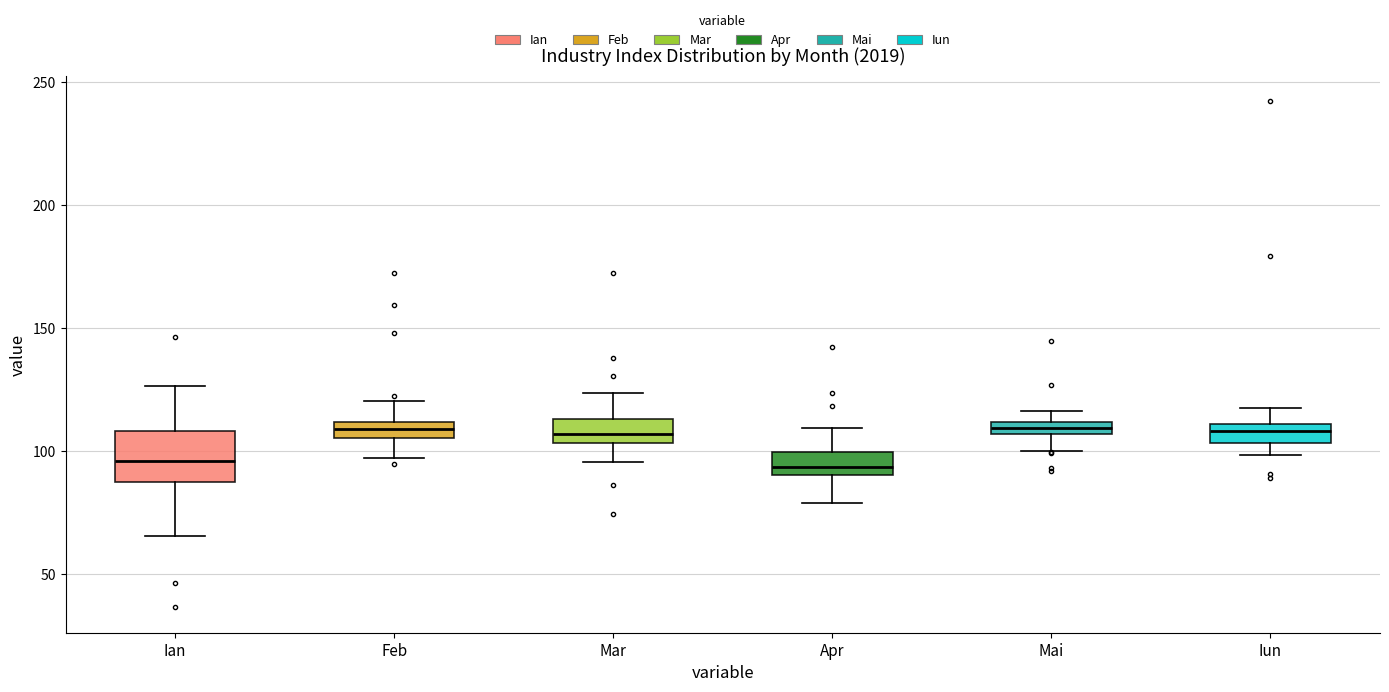

Where is the upper edge of the box for Mar on the y-axis? The values are not printed on the chart, so give them approximately, as read against the axis.

115